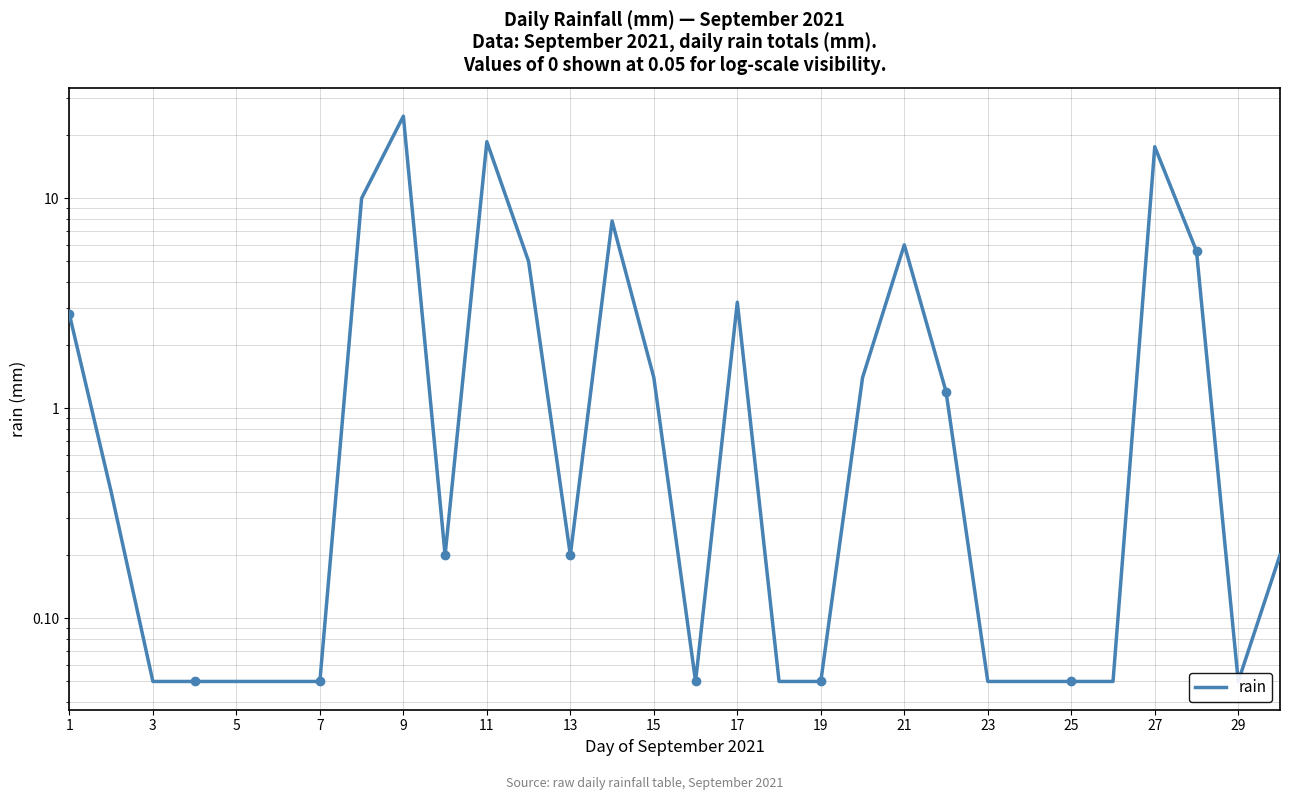

What is the sum of the values at 1 and 25?

2.8